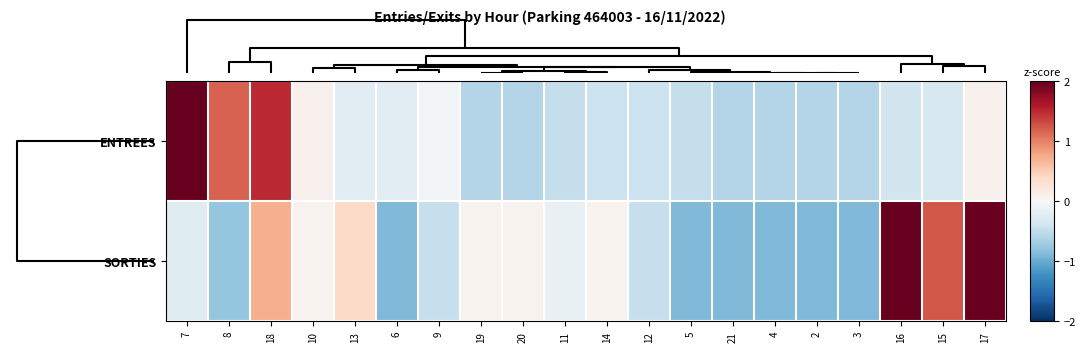

Which category has the lowest value across all series?

6